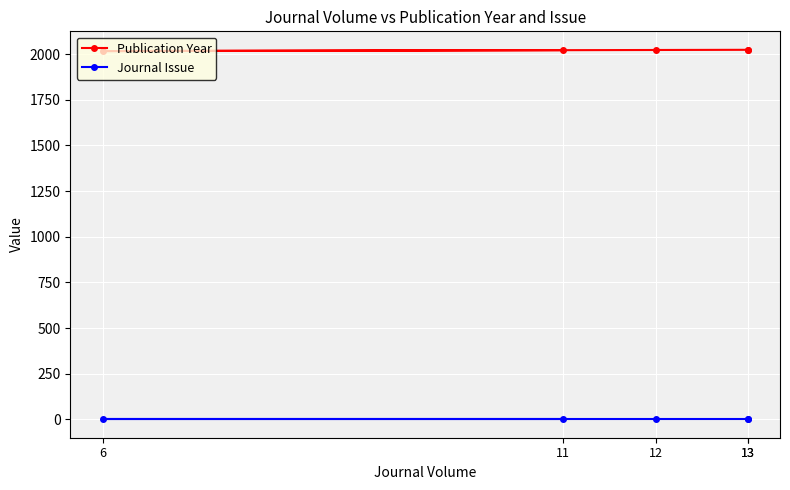

List the series in order of their overall mean, lowest first.

Journal Issue, Publication Year